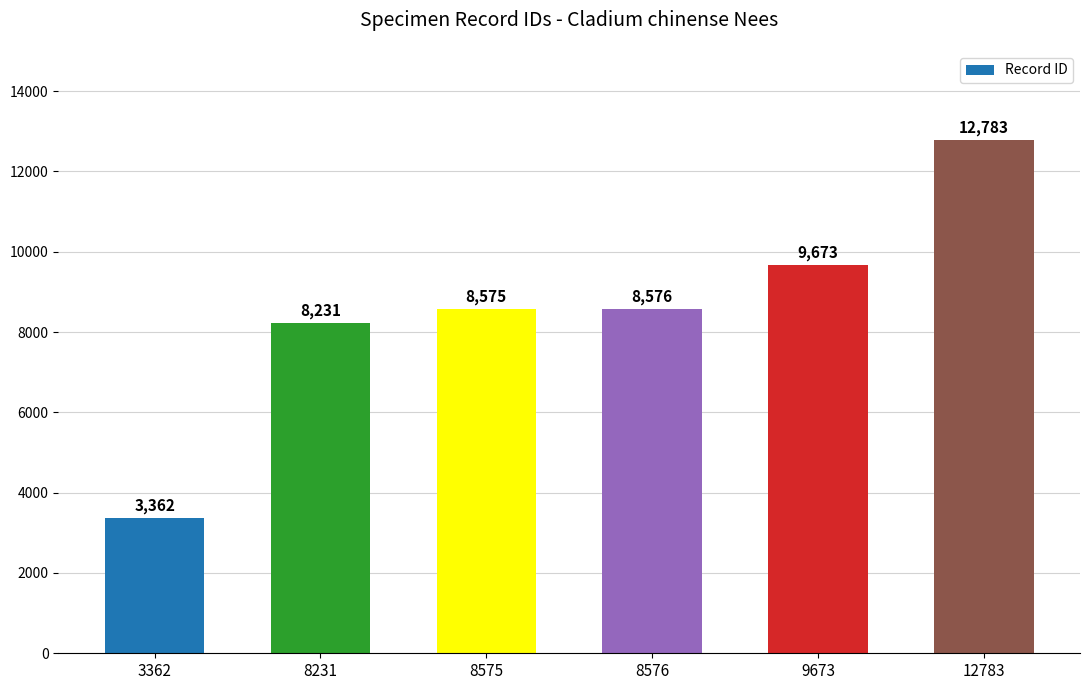

List the labels in order of value, smallest first.

3362, 8231, 8575, 8576, 9673, 12783